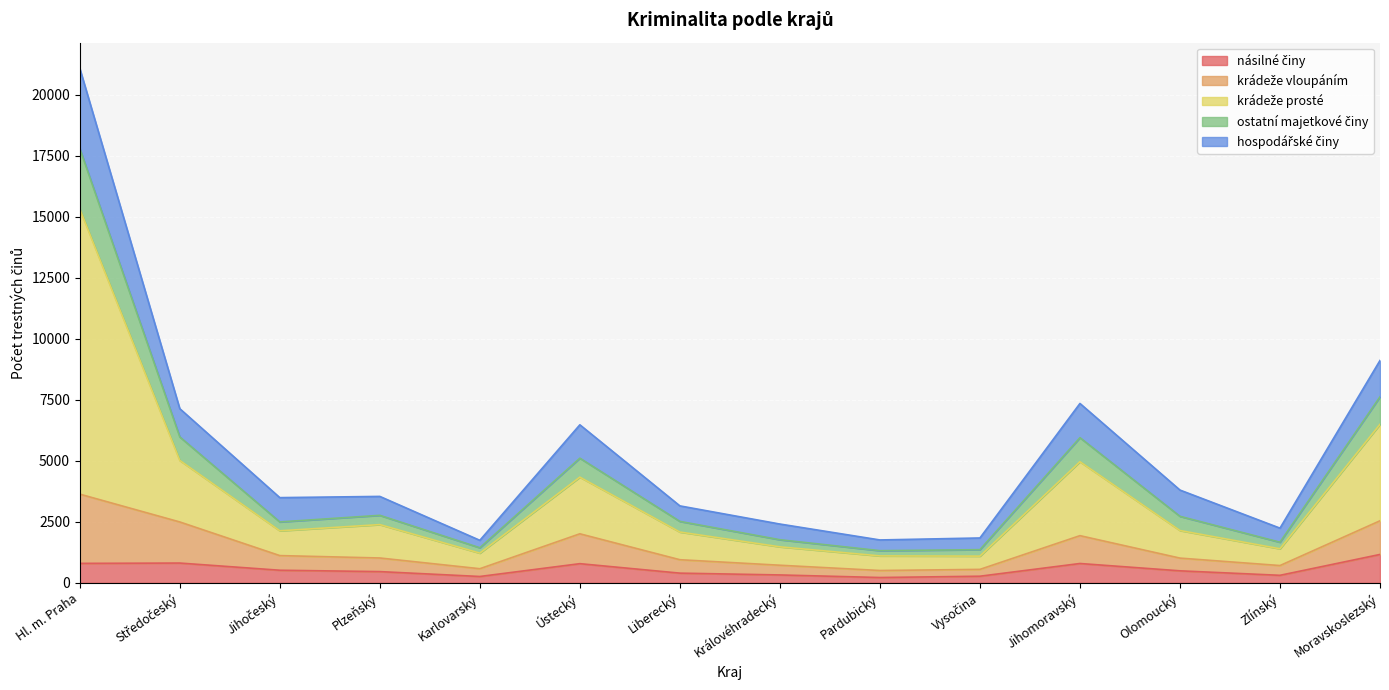

At which category is the sum across all series the highest?

Hl. m. Praha